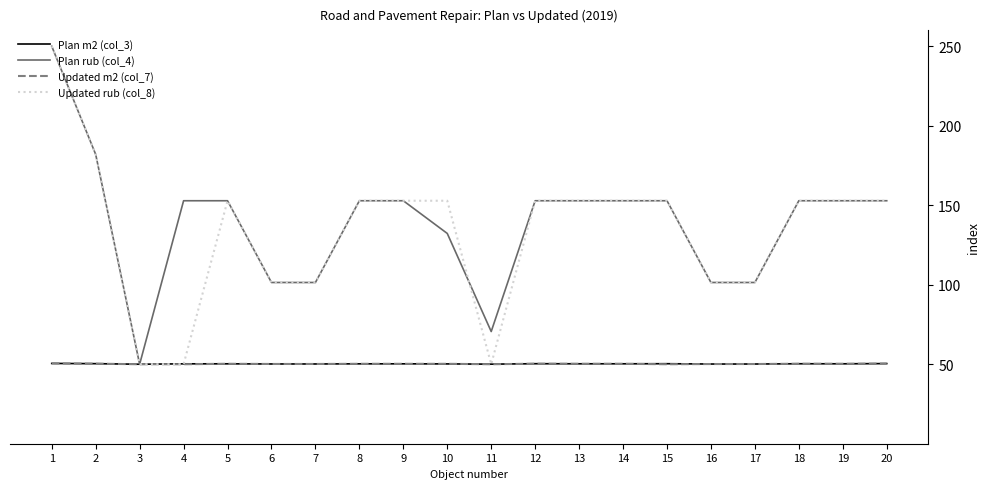

What is the difference between the highest and lowest values at 20?

102.4